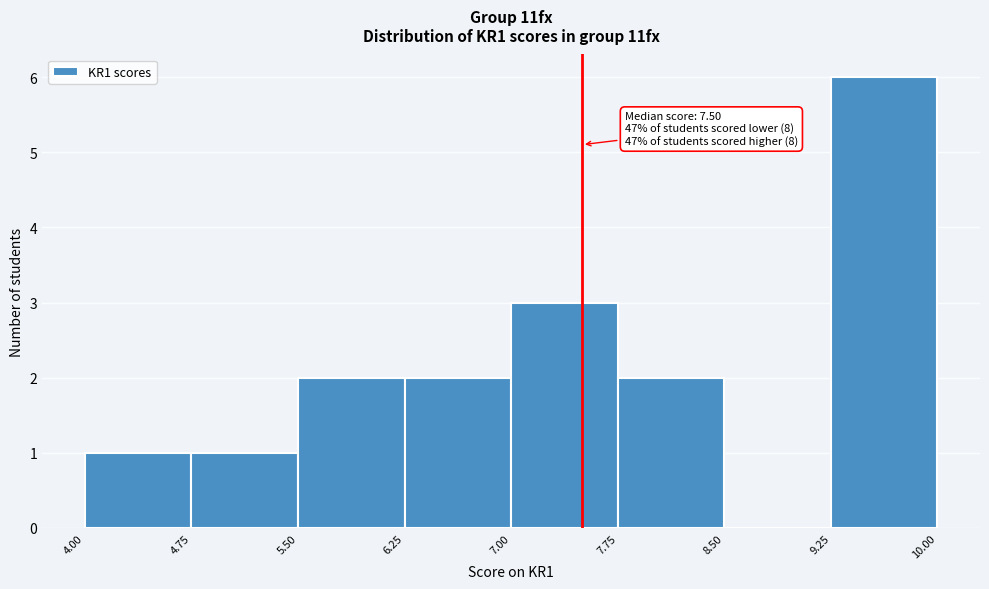

Which range on the x-axis has the tallest bar?

9.25 to 10.00